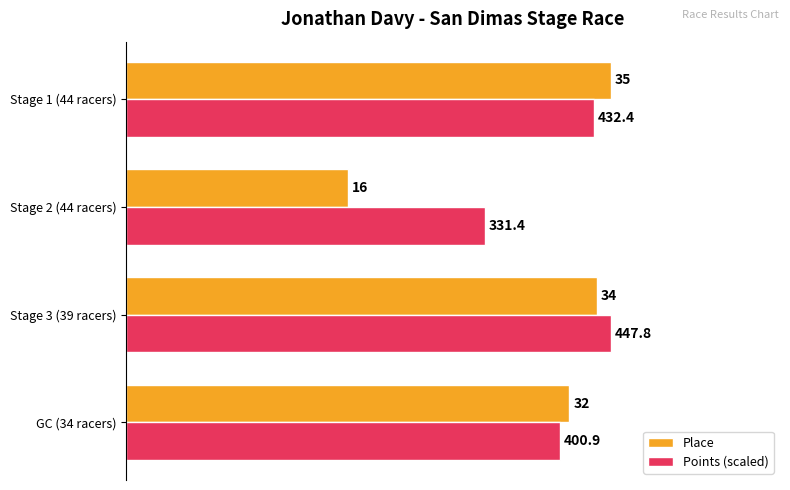

What is the highest value of the Points (scaled) series?

35.0